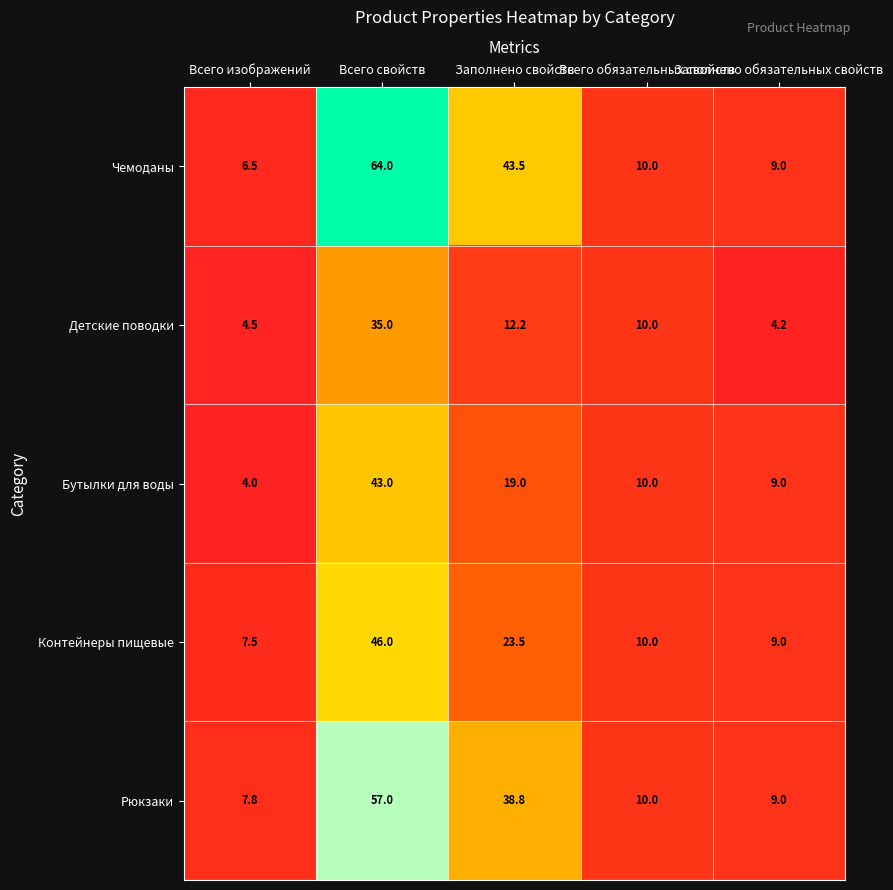

List the series in order of their overall mean, lowest first.

Детские поводки, Бутылки для воды, Контейнеры пищевые, Рюкзаки, Чемоданы